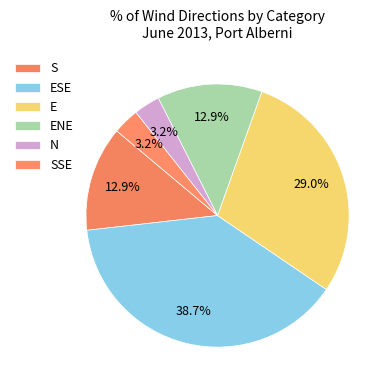

How many slices are in this pie chart?

6